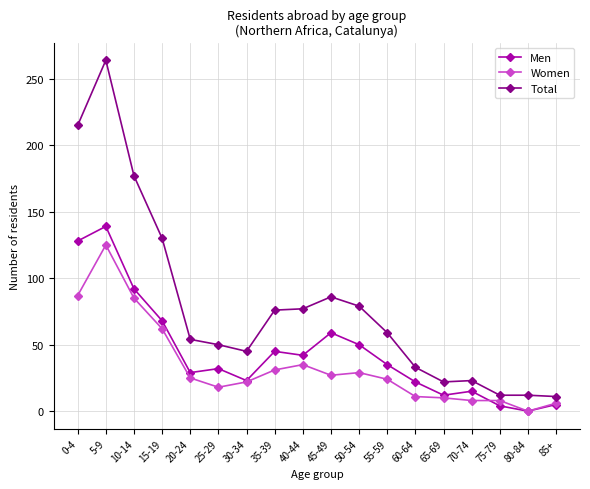

List the series in order of their overall mean, lowest first.

Women, Men, Total